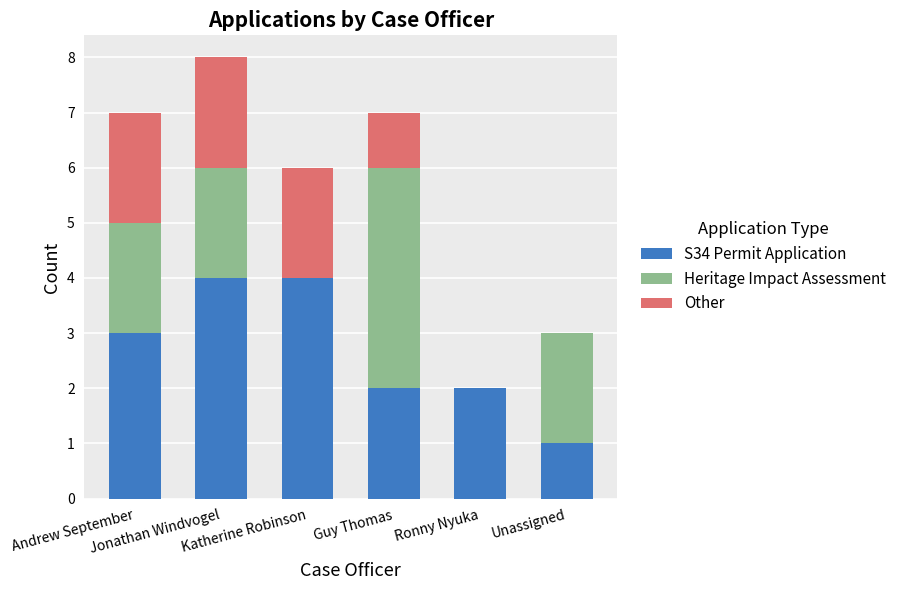

How many S34 Permit Application values are between 2 and 4?

5